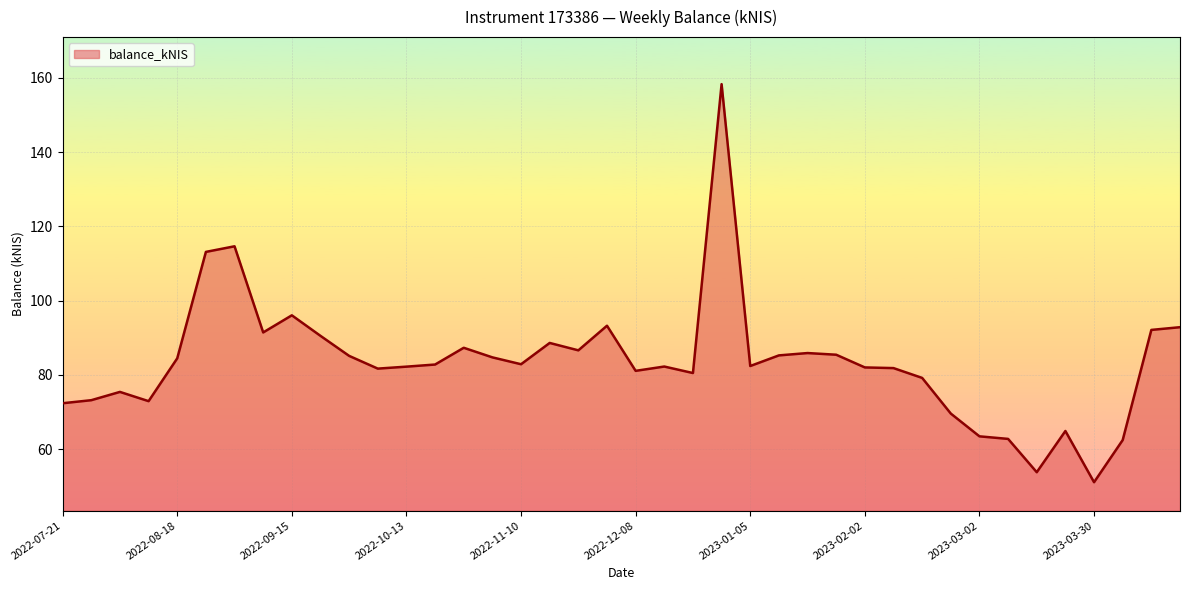

What is the difference between the second highest and minimum values?

63.5